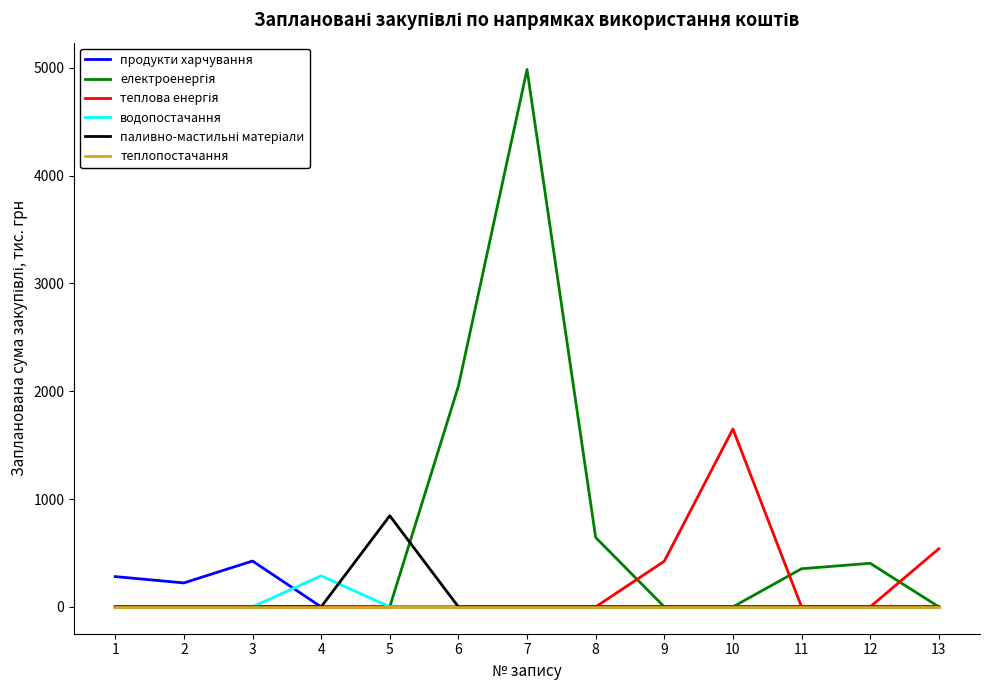

At which category is the sum across all series the highest?

7